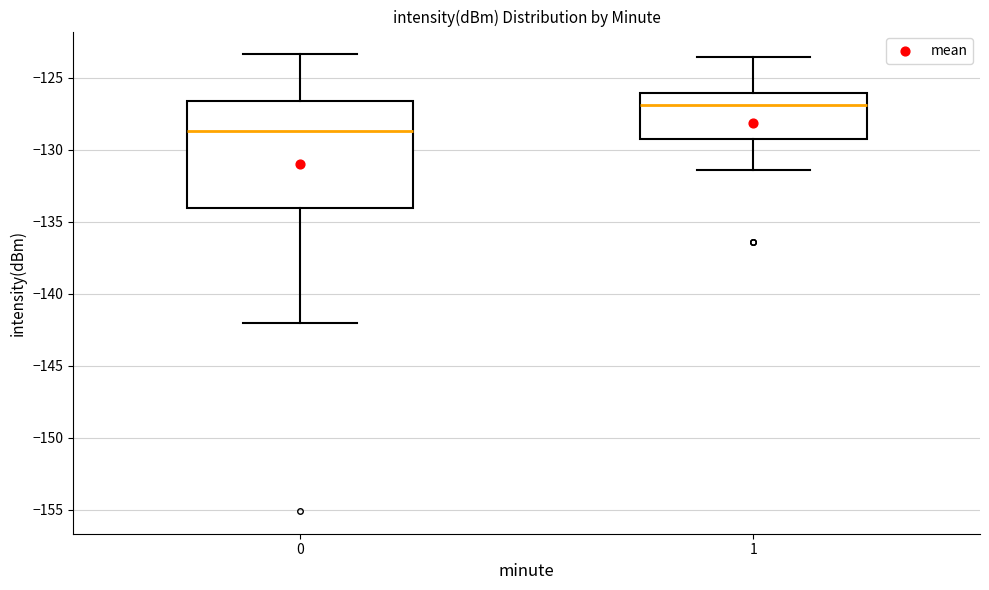

Reading left to right, transcribe this box plot: for each box, give where its median line is, the range the box spans, and where its two whiskers end, as read against the y-axis. The values are not printed on the chart, so give them approximately, as read against the axis.

0: median -128.5, box -134.0 to -126.5, whiskers -142.0 to -123.5
1: median -127.0, box -129.5 to -126.0, whiskers -131.5 to -123.5